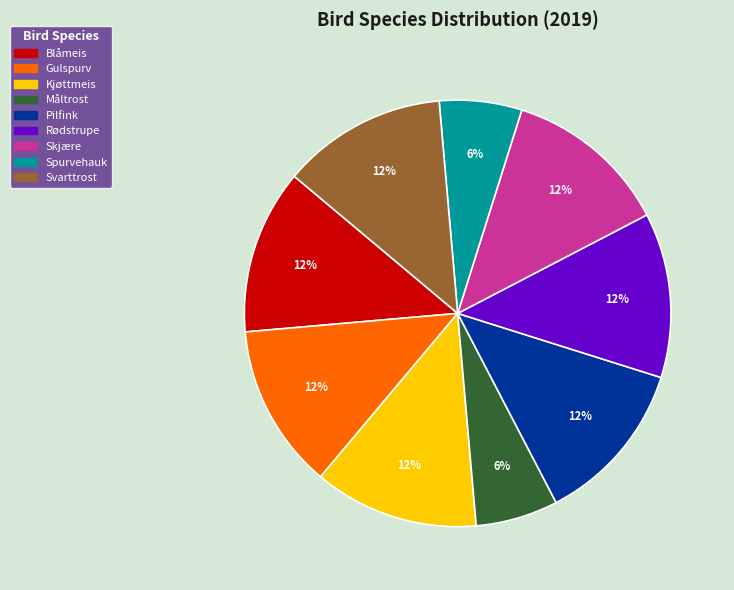

Which has a higher value, Pilfink or Spurvehauk?

Pilfink